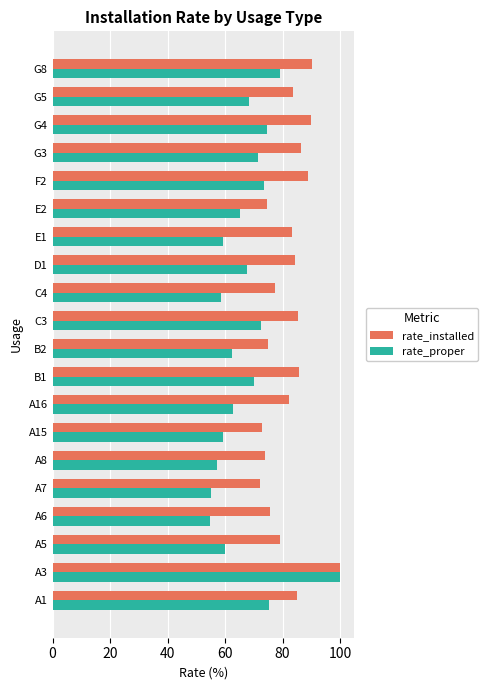

The value of rate_proper at E2 is 65.1. True or false?

True